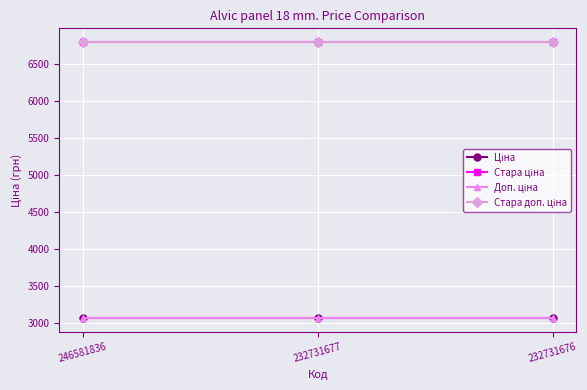

What is the average value of the Стара доп. ціна series?

6799.2